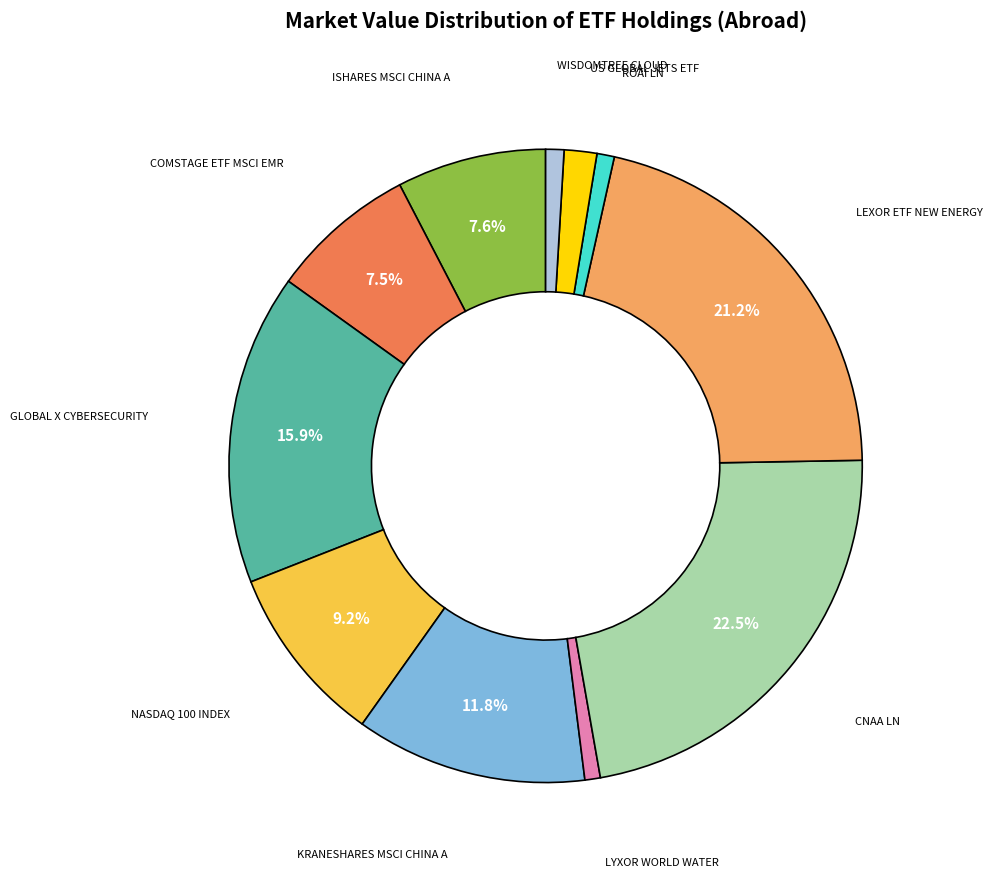

Does any single category account for the majority?

No